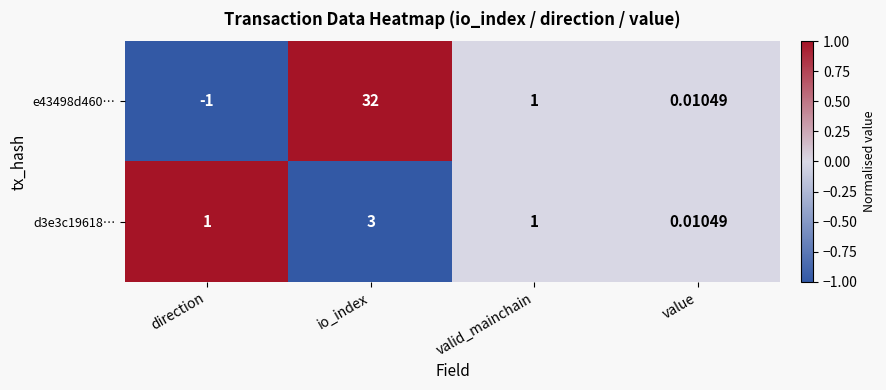

At which label is e43498d460… closest to 15?

valid_mainchain